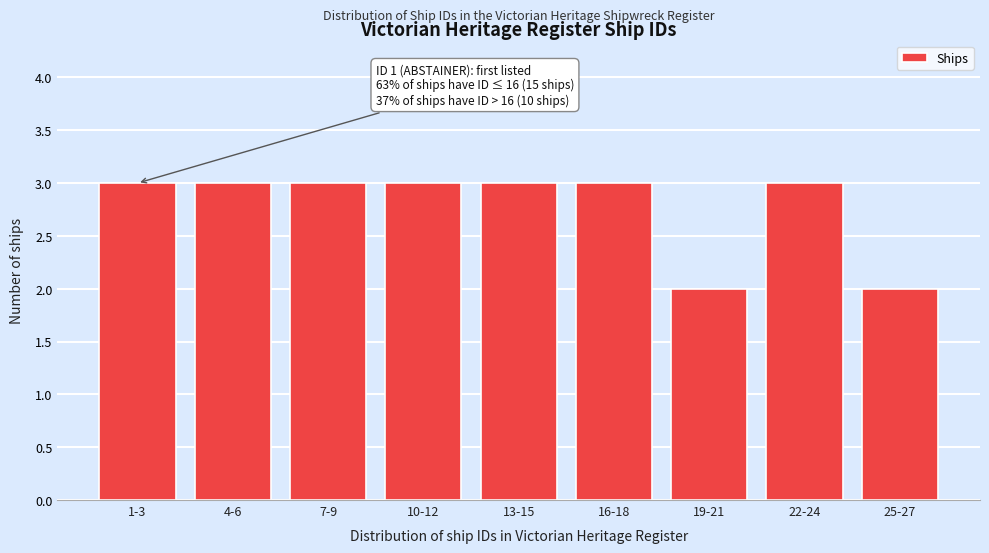

Reading left to right, transcribe all the data shown in this chart.

3	3	3	3	3	3	2	3	2